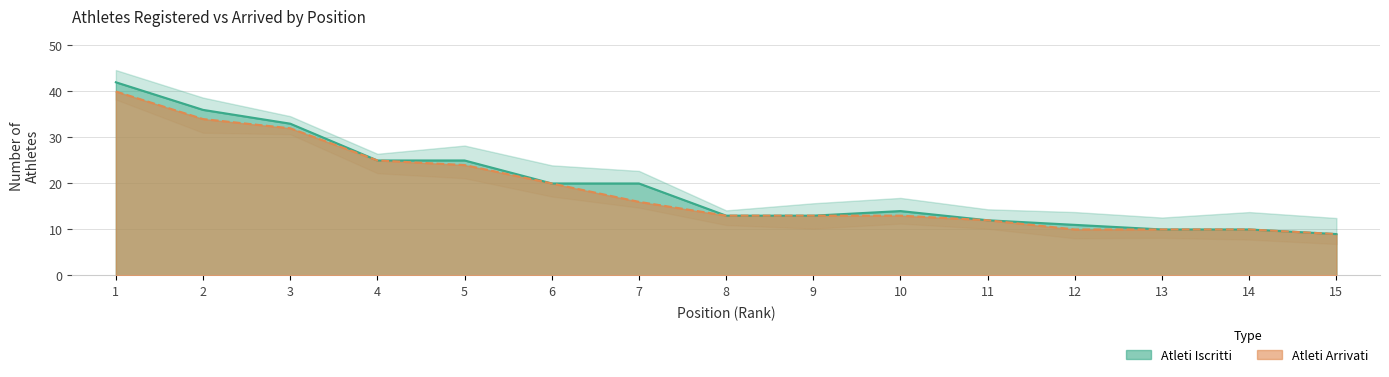

At which category is the sum across all series the highest?

1